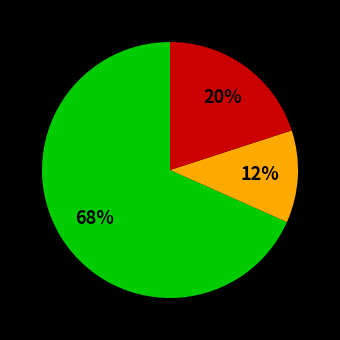

Is there any slice that represents more than half of the pie?

Yes